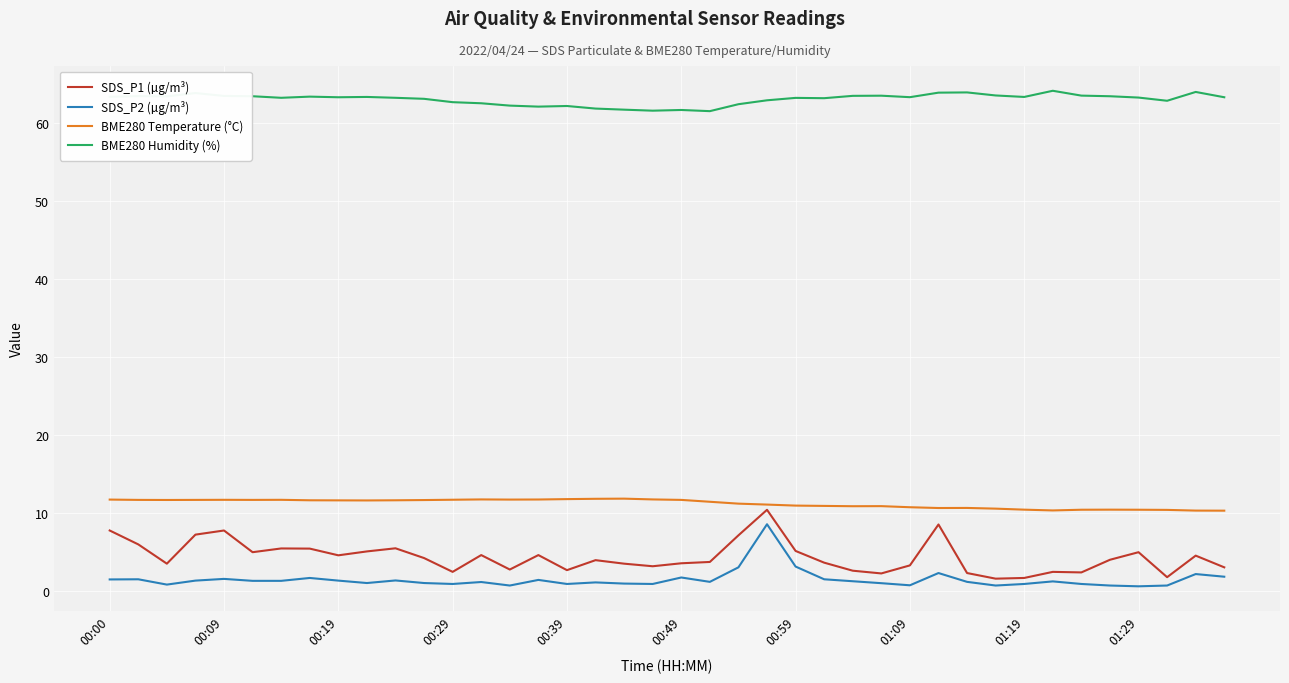

True or false: BME280 Temperature (°C) and SDS_P2 (µg/m³) cross at least once.

False